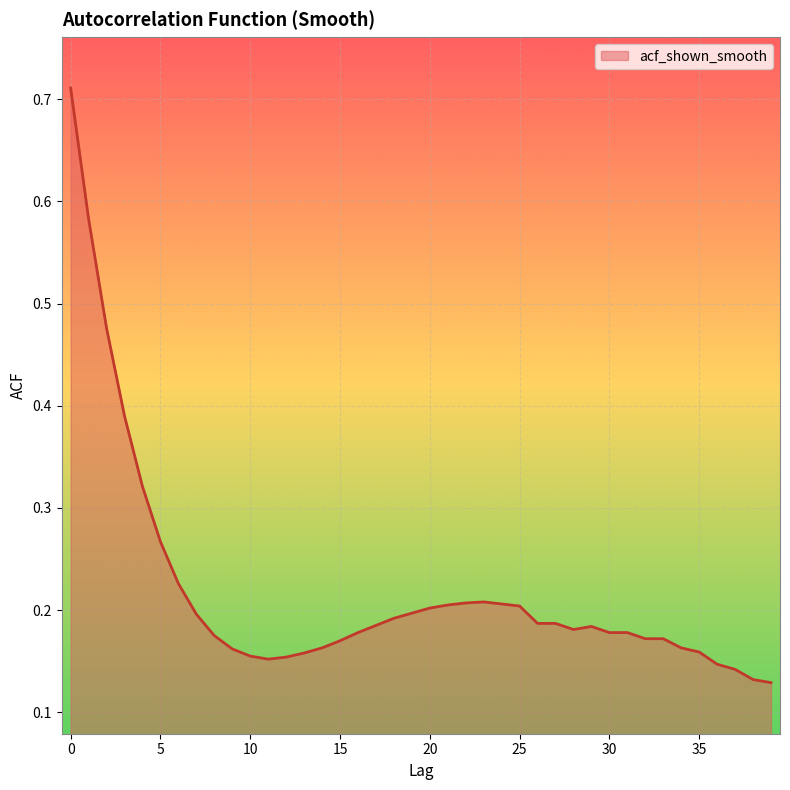

How many lines are shown in the chart?

1